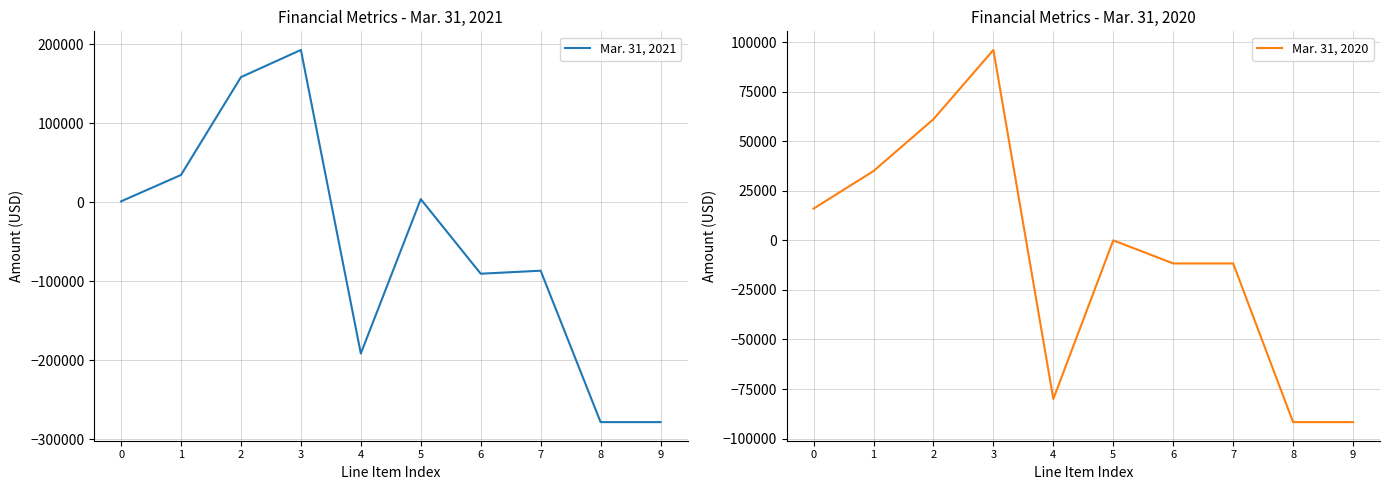

Between which two adjacent categories do Mar. 31, 2021 and Mar. 31, 2020 first intersect?

1 and 2